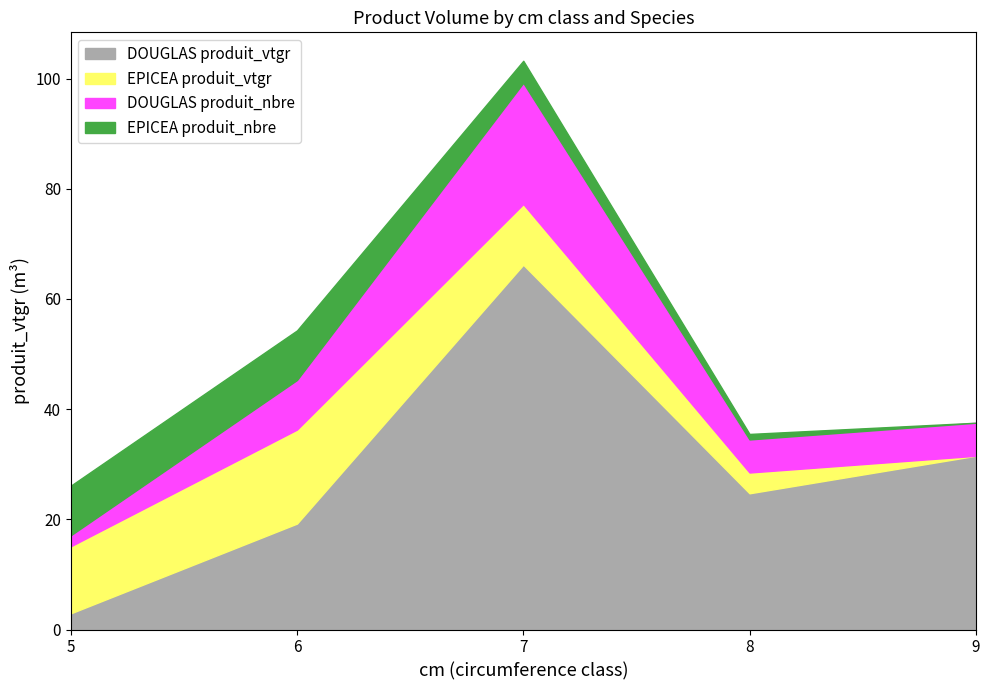

Where is DOUGLAS produit_nbre nearest to the value 12?

6